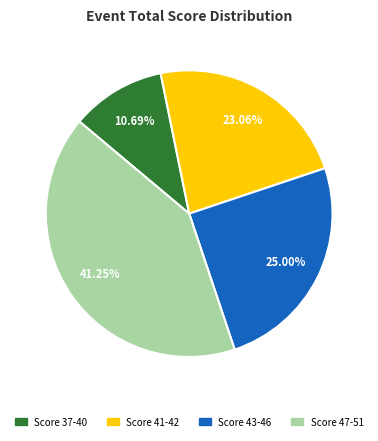

How many slices are in this pie chart?

4